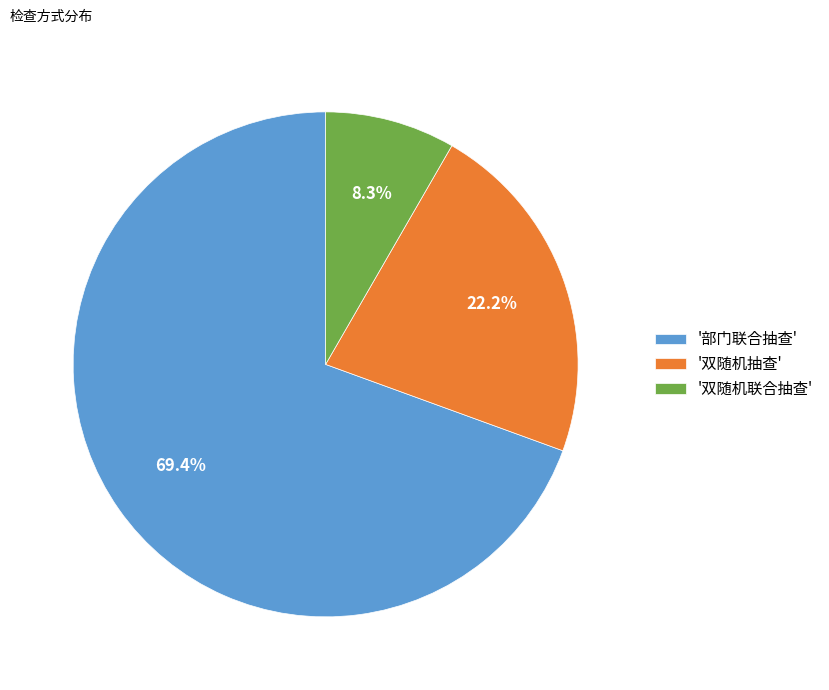

What is the smallest slice in the pie chart?

'双随机联合抽查'